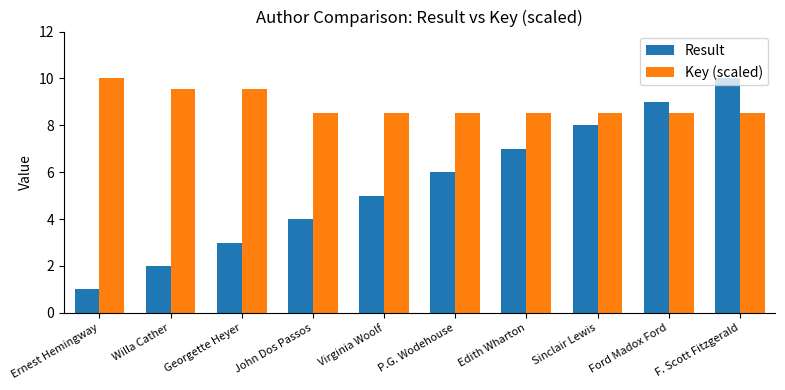

Reading left to right, list all the values displayed in this chart.

Result: 1.0	2.0	3.0	4.0	5.0	6.0	7.0	8.0	9.0	10.0
Key (scaled): 10.0	9.6	9.6	8.5	8.5	8.5	8.5	8.5	8.5	8.5